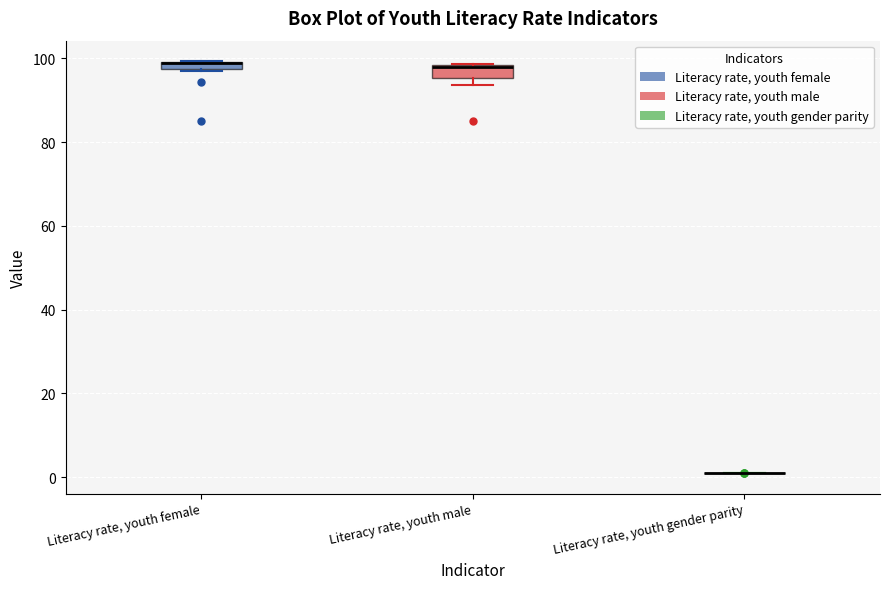

Where is the upper edge of the box for Literacy rate, youth female on the y-axis? The values are not printed on the chart, so give them approximately, as read against the axis.

100